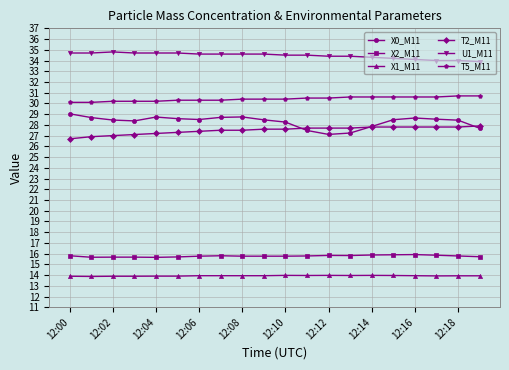

What is the minimum value shown in the chart?

13.9